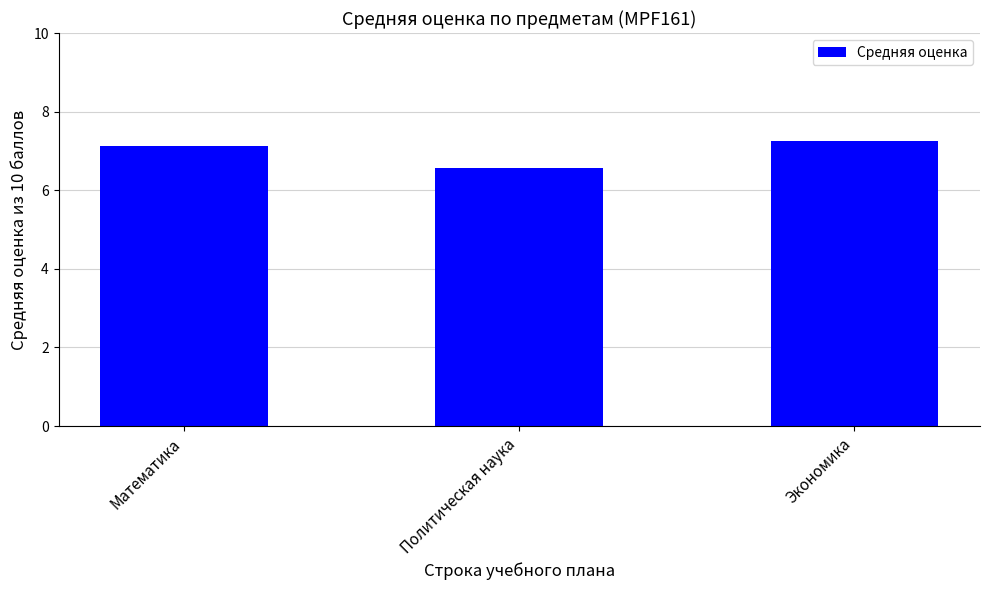

What is the sum of all values?

21.0